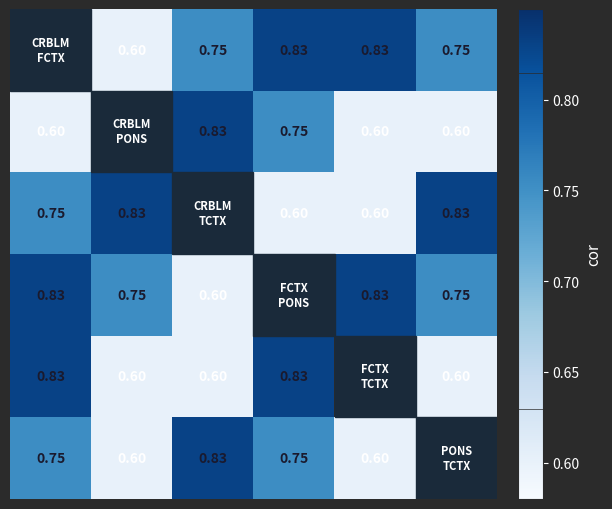

What is the maximum value shown in the chart?

0.8